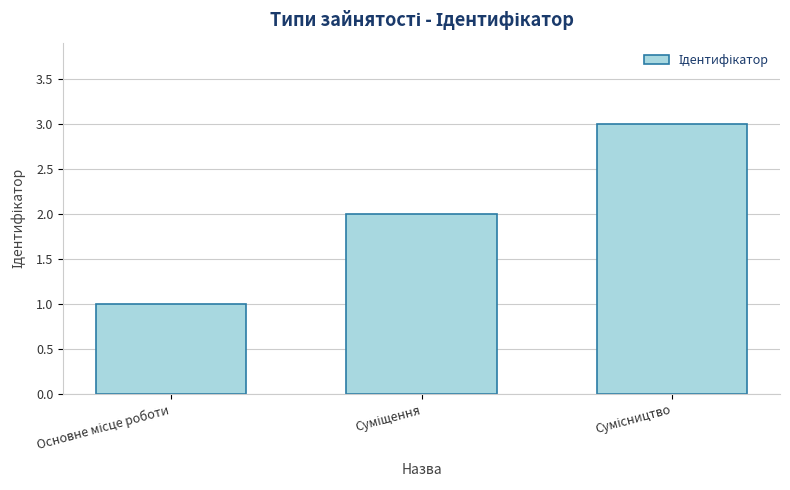

What is the sum of all values?

6